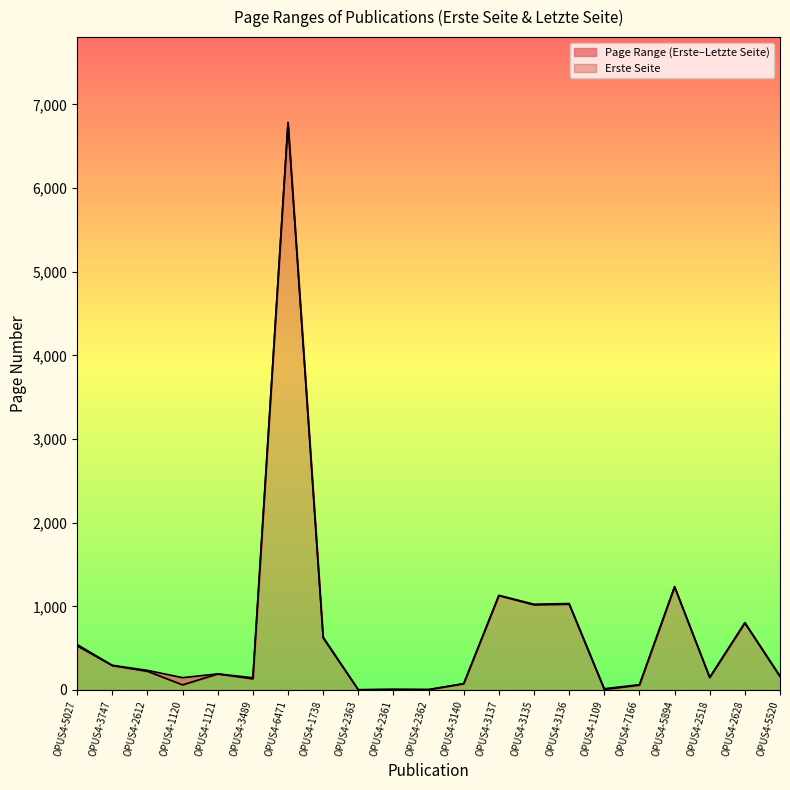

What are all the series names shown in the legend?

Page Range (Erste–Letzte Seite), Erste Seite